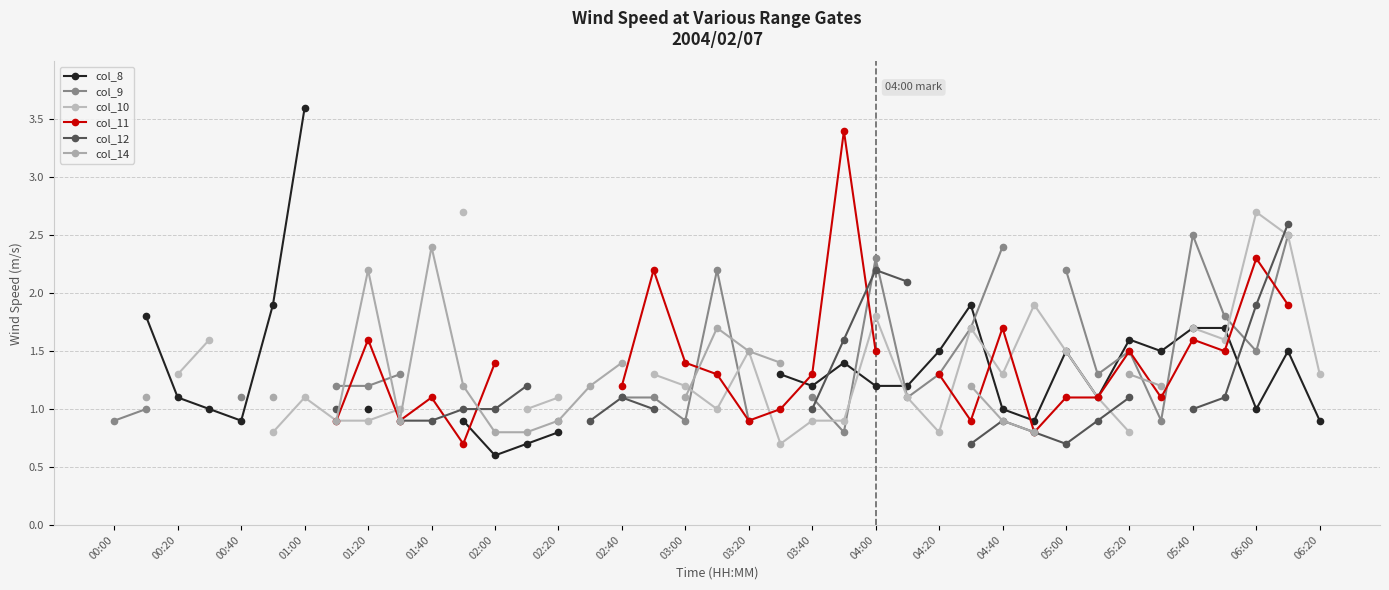

How many values in col_14 are above zero?

21